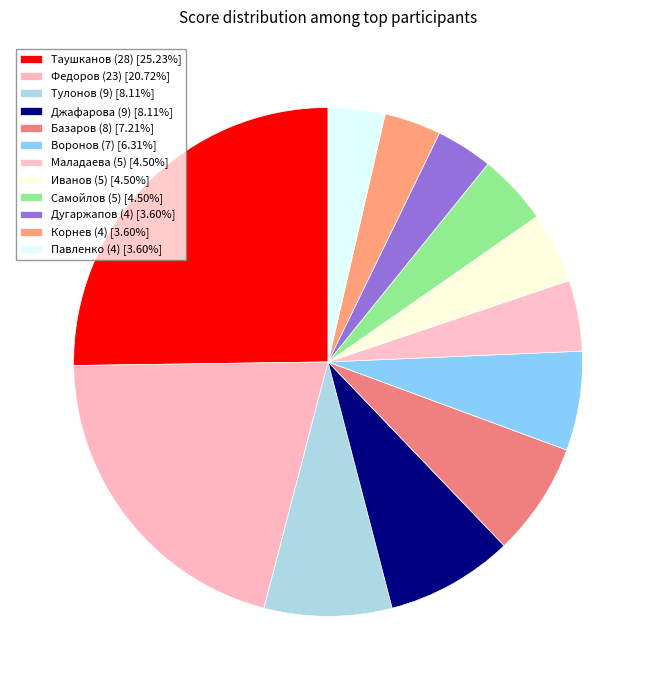

Is it true that Дугаржапов (4) is 4% of the pie?

True